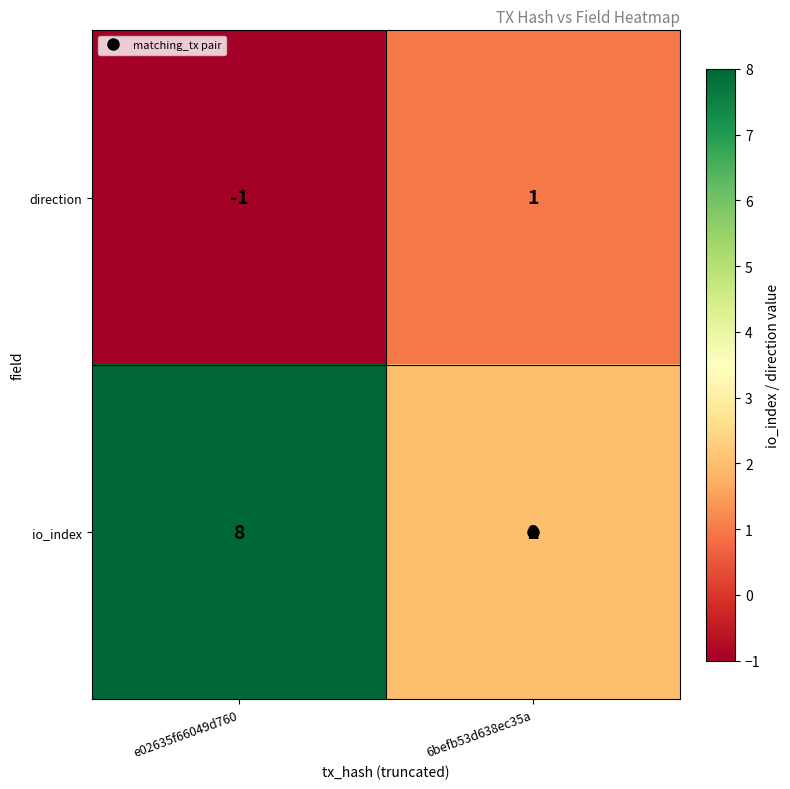

How many distinct data groups are displayed?

2